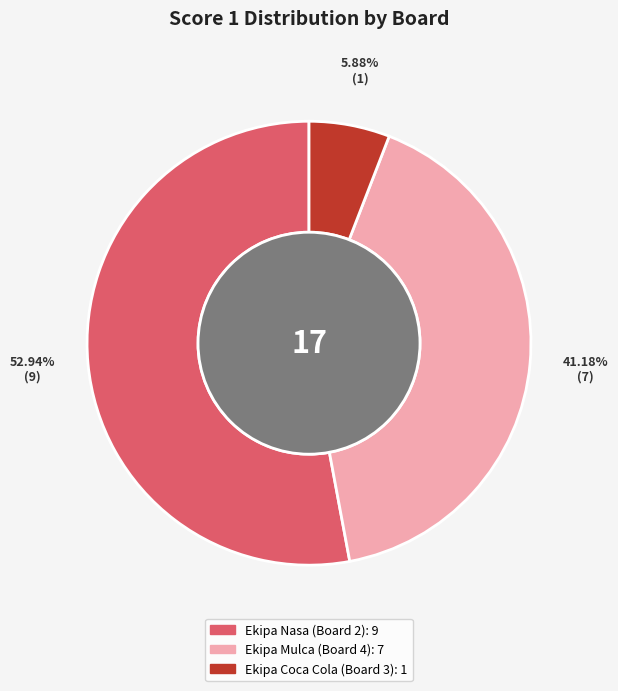

Between Ekipa Mulca (Board 4) and Ekipa Coca Cola (Board 3), which is larger?

Ekipa Mulca (Board 4)